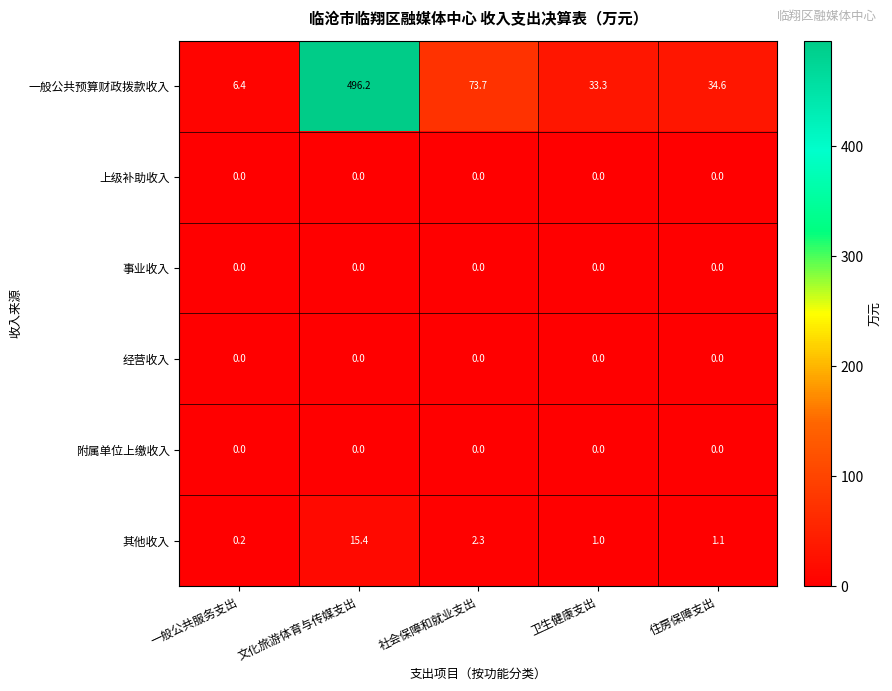

Which series changed the most between 一般公共服务支出 and 社会保障和就业支出?

一般公共预算财政拨款收入